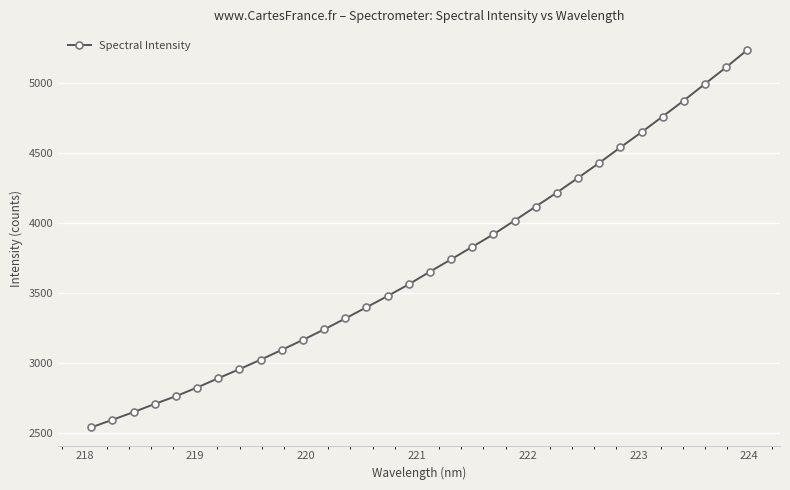

What is the maximum value shown in the chart?

5238.3